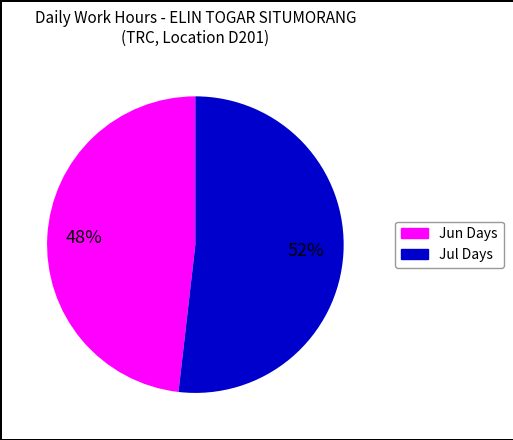

To the nearest percent, what is the average slice percentage?

50%